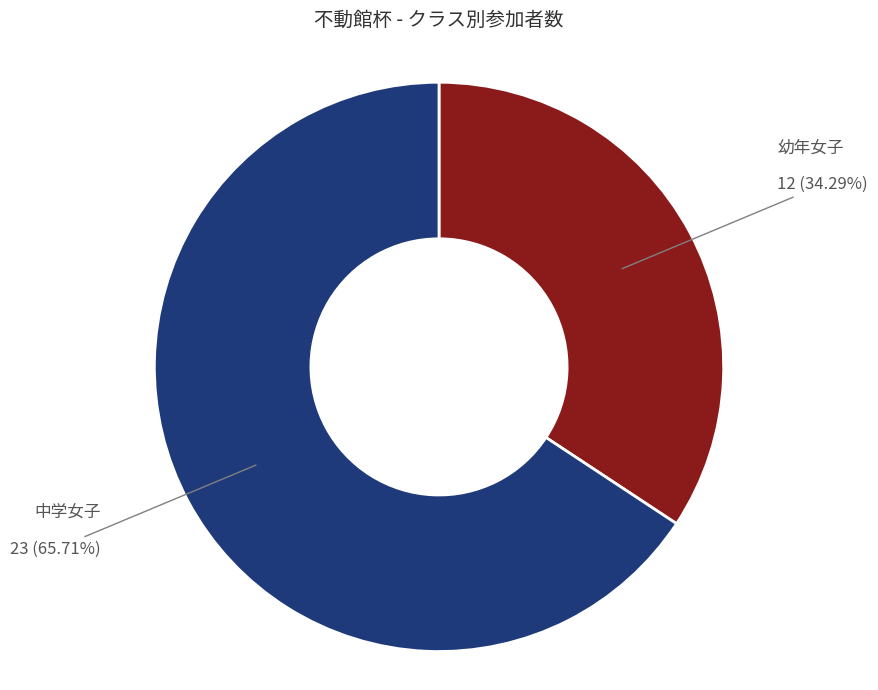

Does any single category account for the majority?

Yes